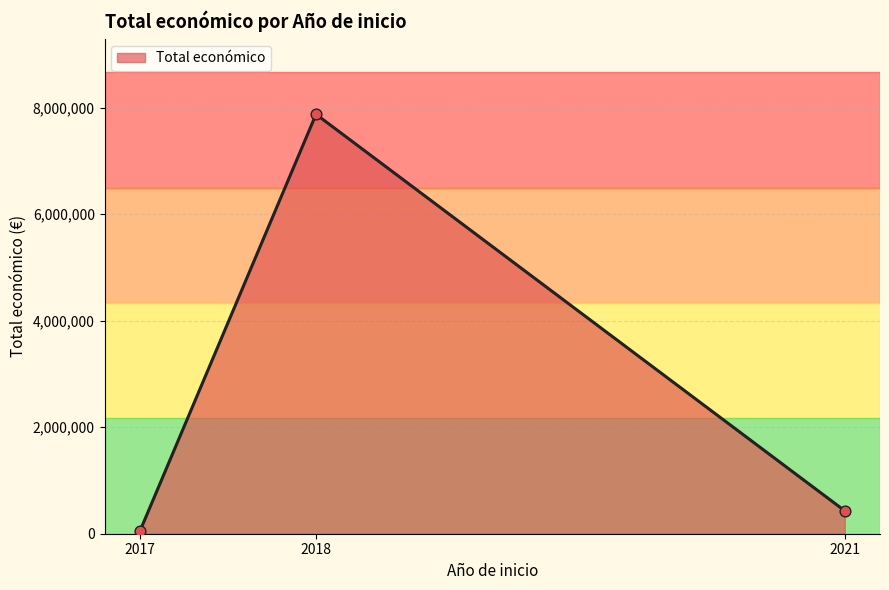

What is the change in value from 2018 to 2021?

-7444389